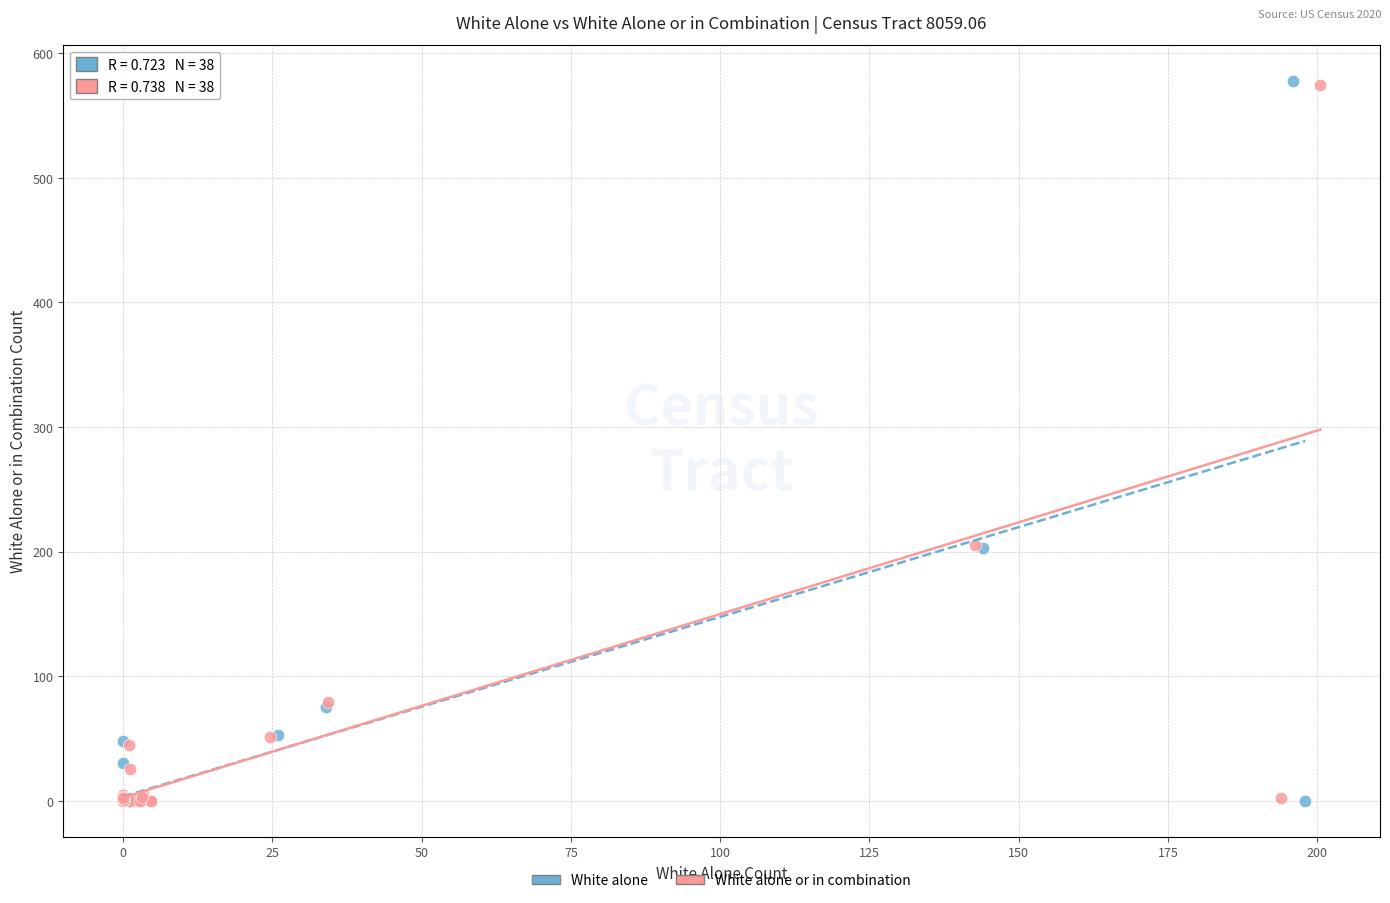

Which series has the largest Y range (max minus min)?

White alone